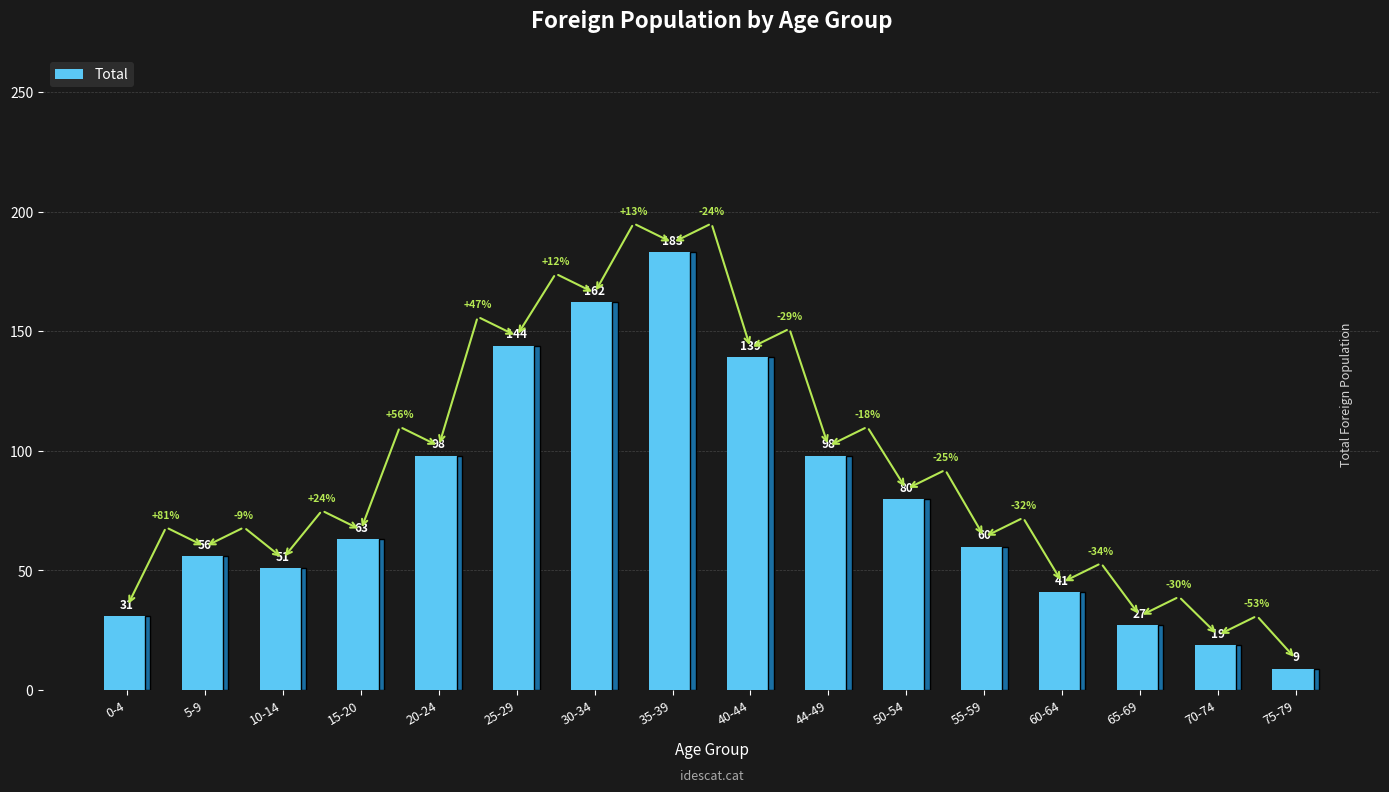

Reading right to left, extract all data points from this chart.

9	19	27	41	60	80	98	139	183	162	144	98	63	51	56	31